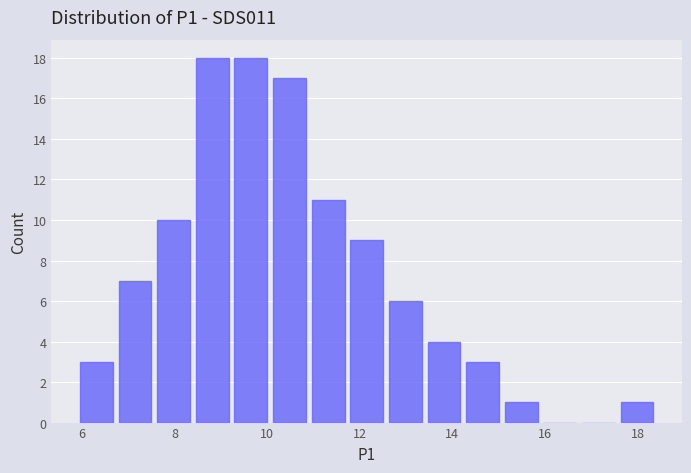

Reading left to right, transcribe this chart: for each bar, give the range it covers on the x-axis and its height. Neither the bar edges nor the heights are printed on the chart, so give them approximately, as read against the axes.

6.0 to 6.8: 3
6.8 to 7.6: 7
7.6 to 8.4: 10
8.4 to 9.2: 18
9.2 to 10.0: 18
10.0 to 11.0: 17
11.0 to 11.8: 11
11.8 to 12.6: 9
12.6 to 13.4: 6
13.4 to 14.2: 4
14.2 to 15.0: 3
15.0 to 16.0: 1
16.0 to 16.8: 0
16.8 to 17.6: 0
17.6 to 18.4: 1